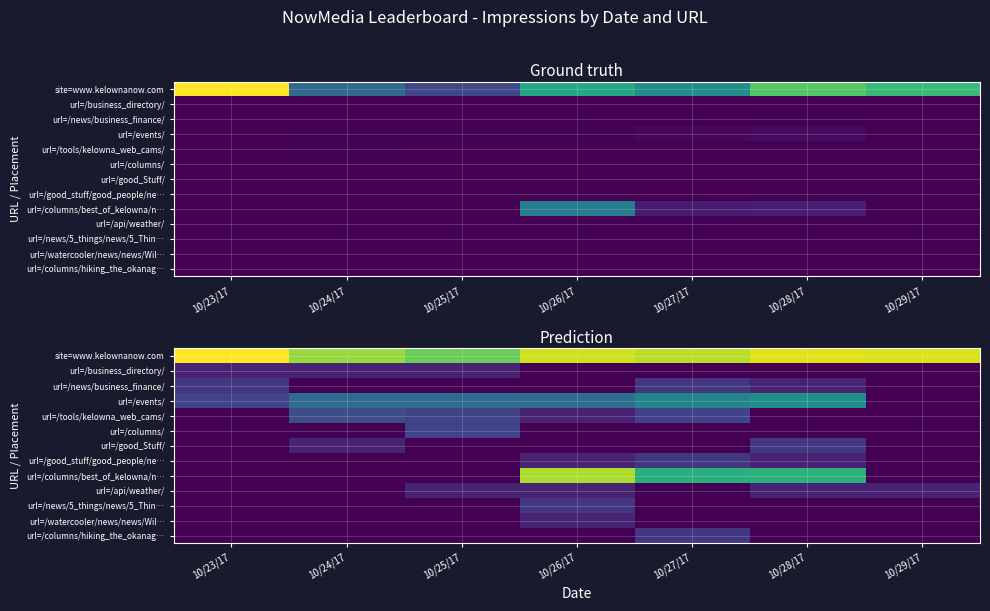

How many values in url=/api/weather/ are above zero?

4